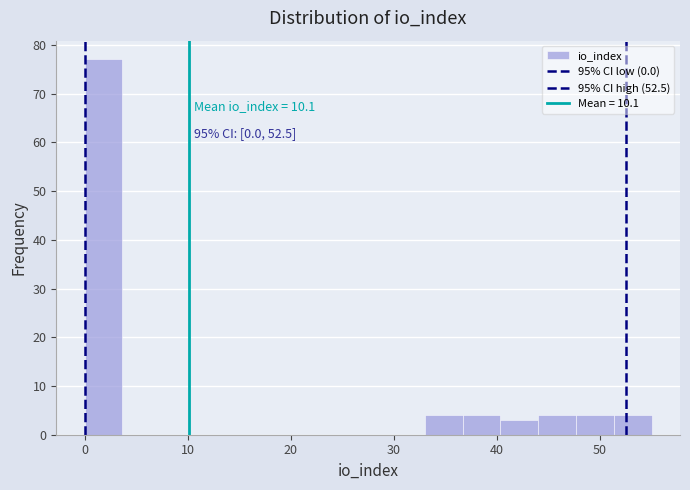

Read against the x-axis, roughly where is the centre of the tallest bar?

2